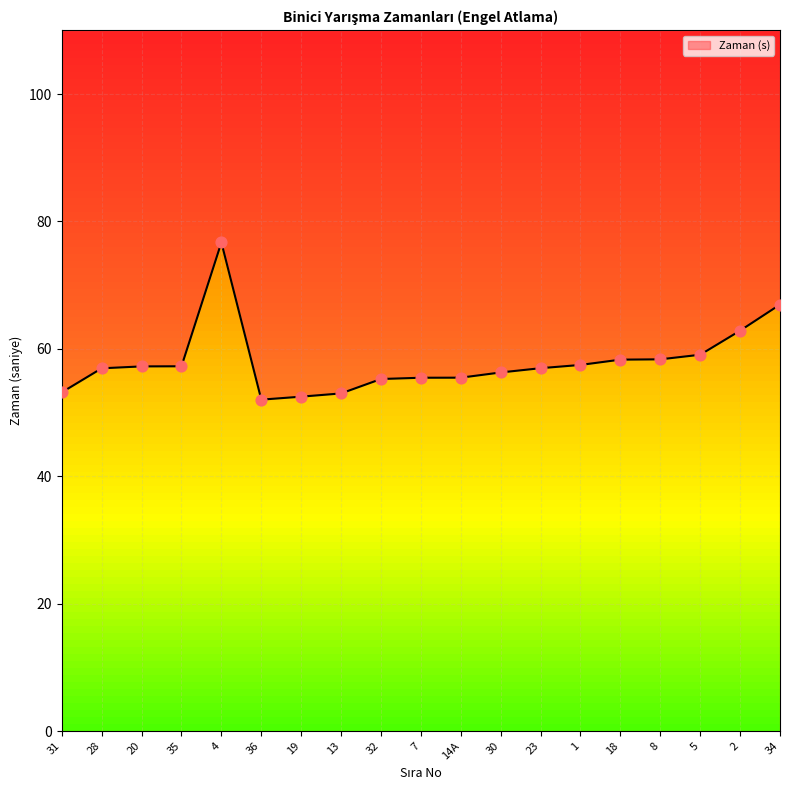

What is the change in value from 35 to 1?

+0.2